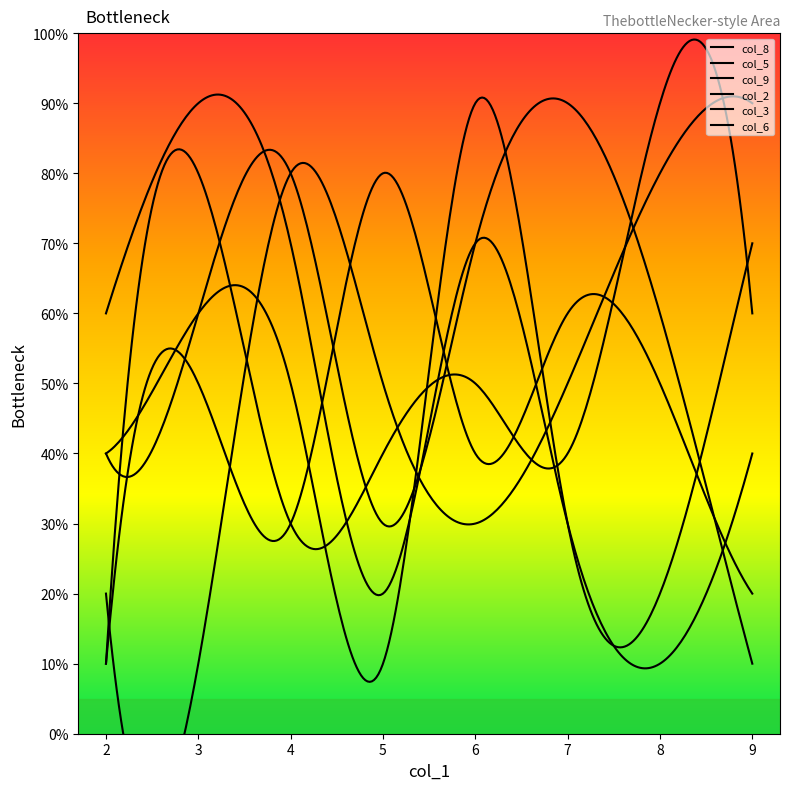

Which category has the lowest value in the col_6 series?

2